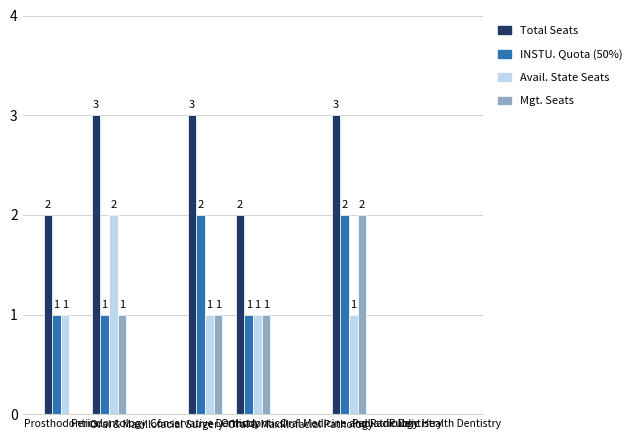

What is the maximum value for Total Seats?

3